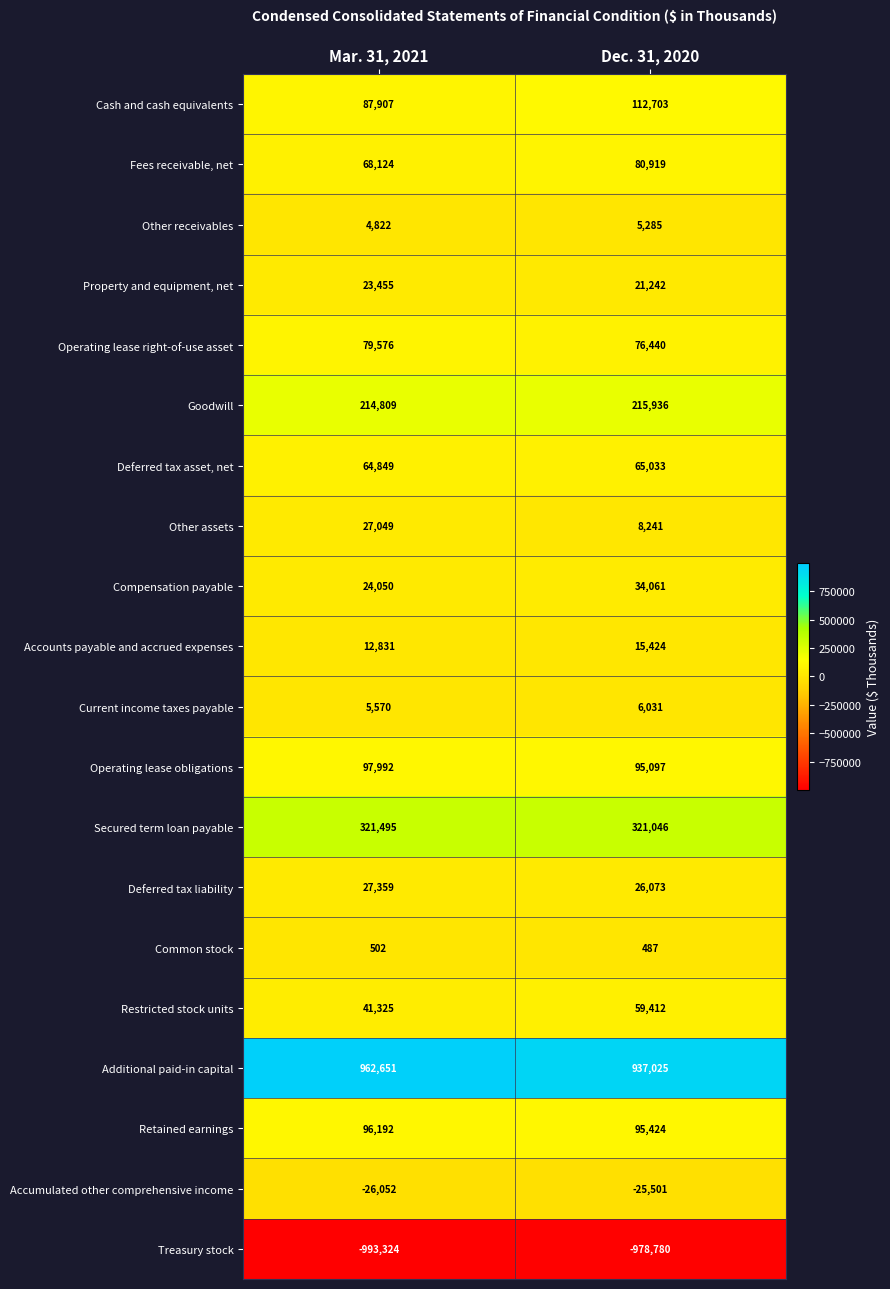

At how many categories does at least one series exceed 935424?

2